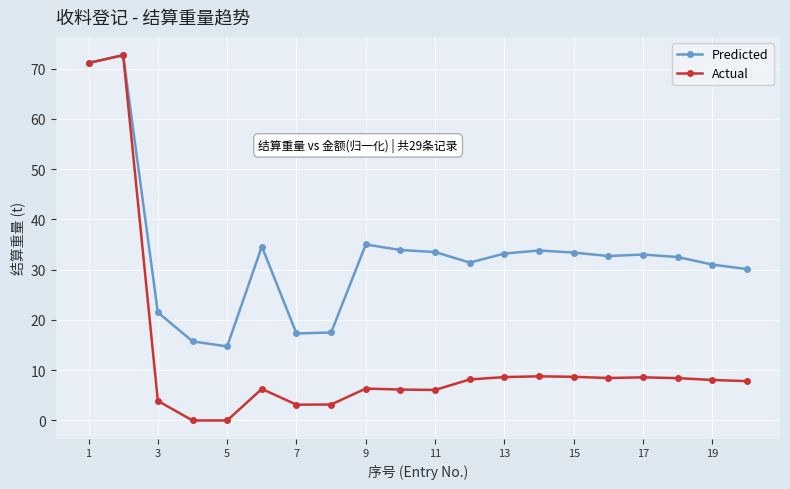

At how many categories does at least one series exceed 13?

20